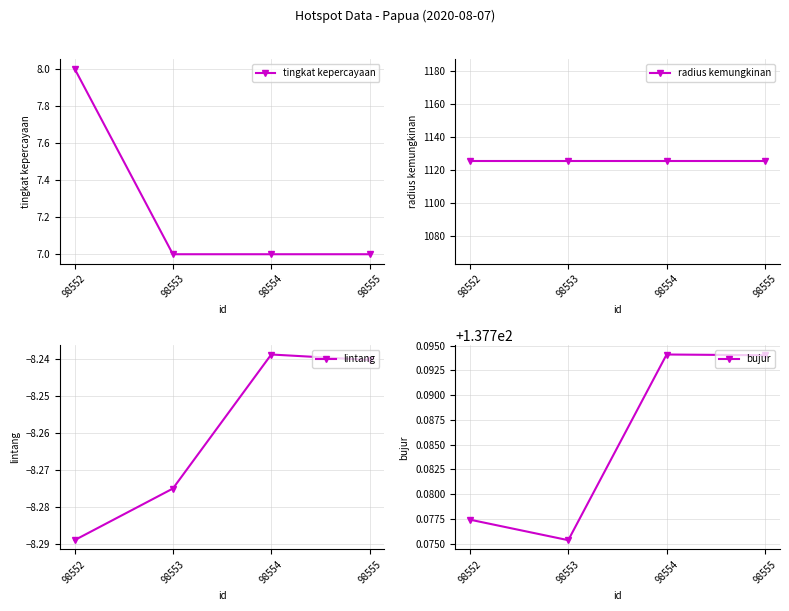

At which label is radius kemungkinan closest to 1125?

98552